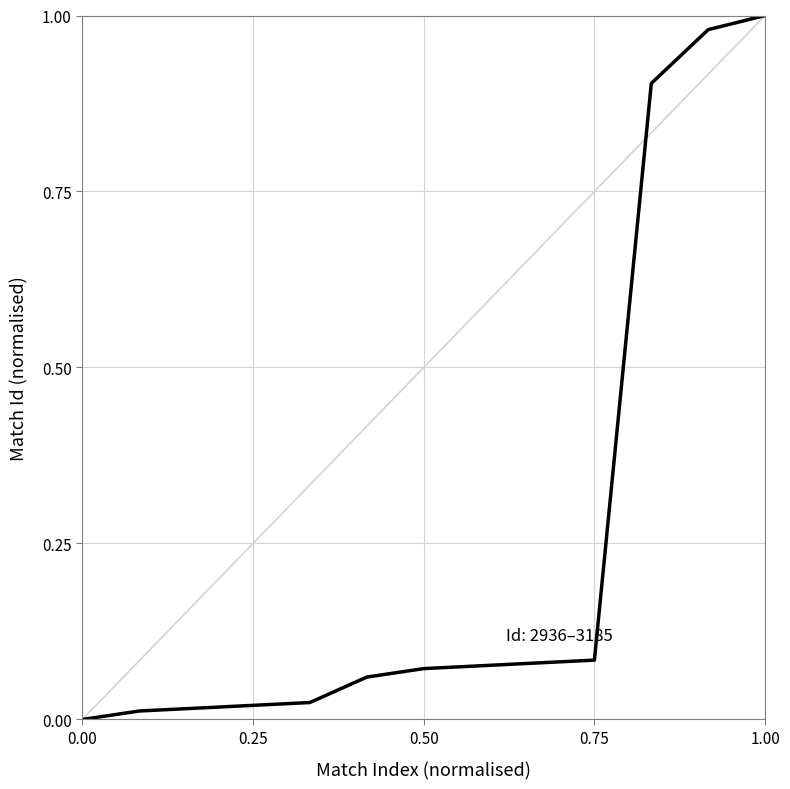

The chart shows a value of 1.0 at 1.00. True or false?

True